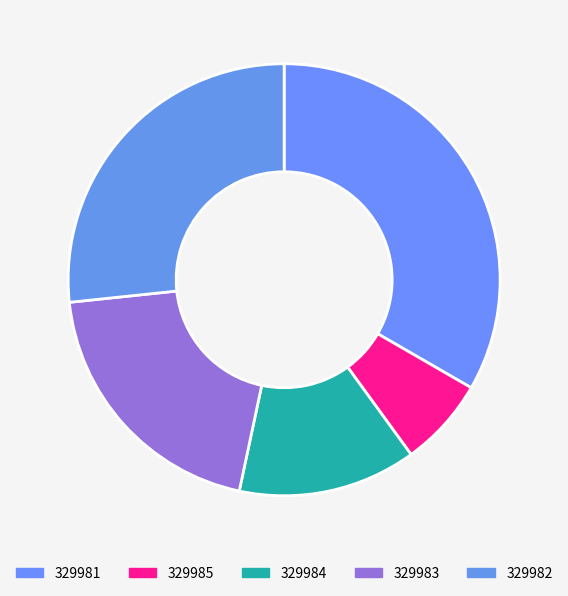

What percentage is the 329981 slice, to the nearest percent?

33%